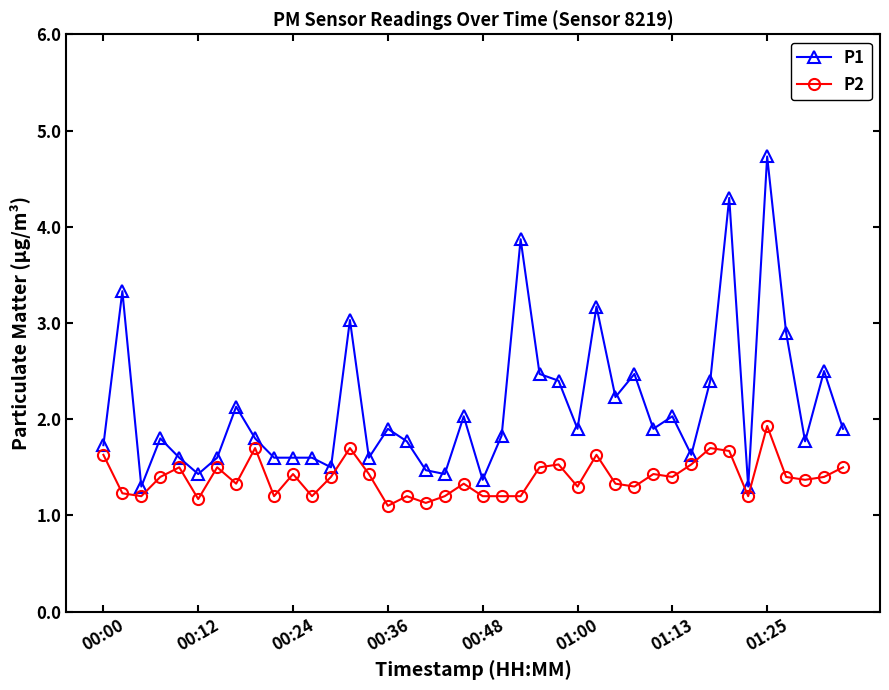

What is the value of the P1 point at the 18th from the left?

1.5